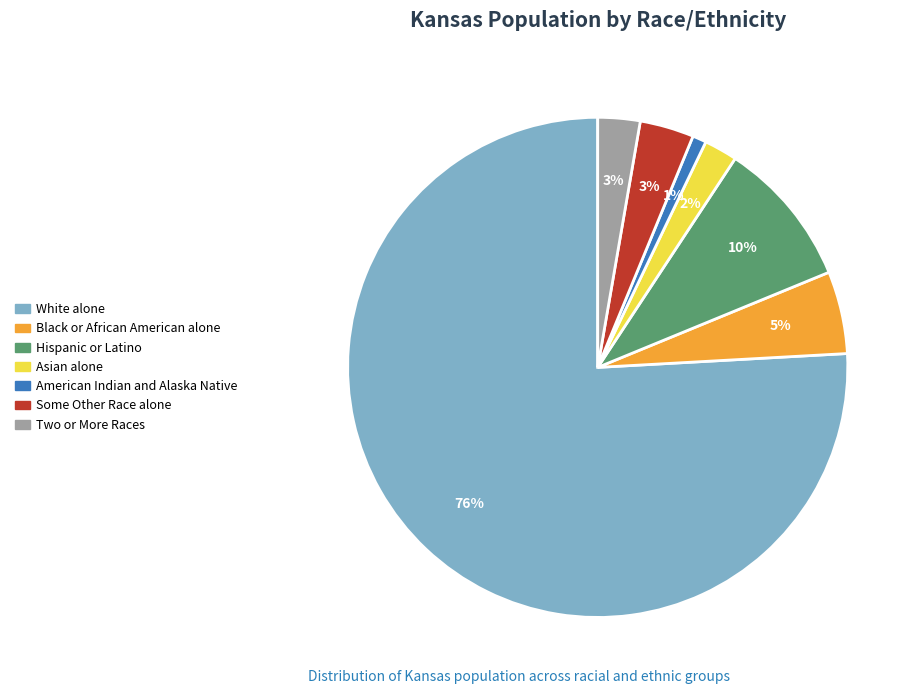

To the nearest percent, what percentage of the pie is Some Other Race alone?

3%